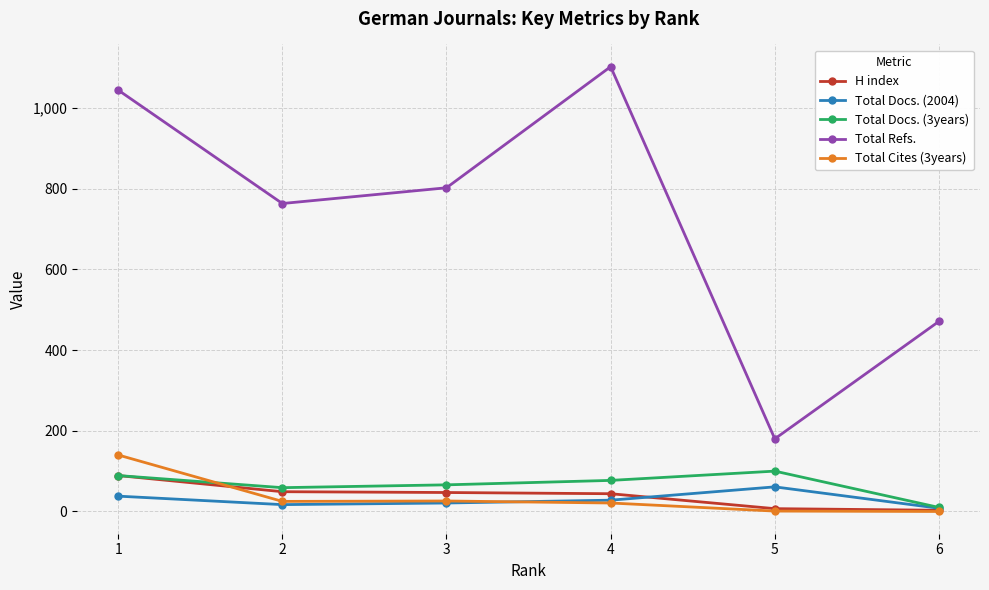

List the labels in order of Total Refs. value, largest first.

4, 1, 3, 2, 6, 5